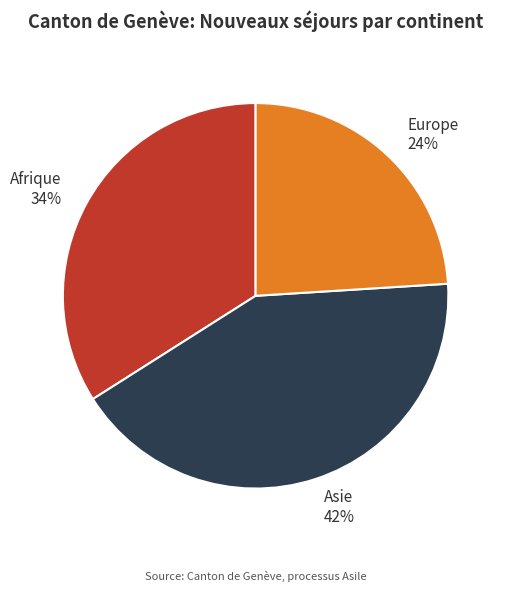

Do Europe 24% and Afrique 34% together represent more than half of the pie?

Yes